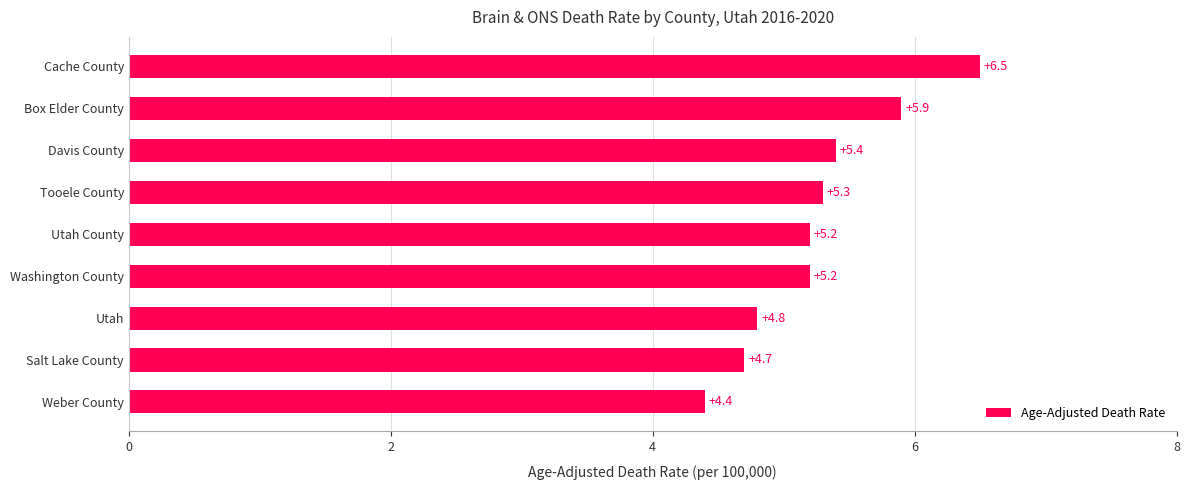

What is the sum of the values at Box Elder County and Utah?

10.7